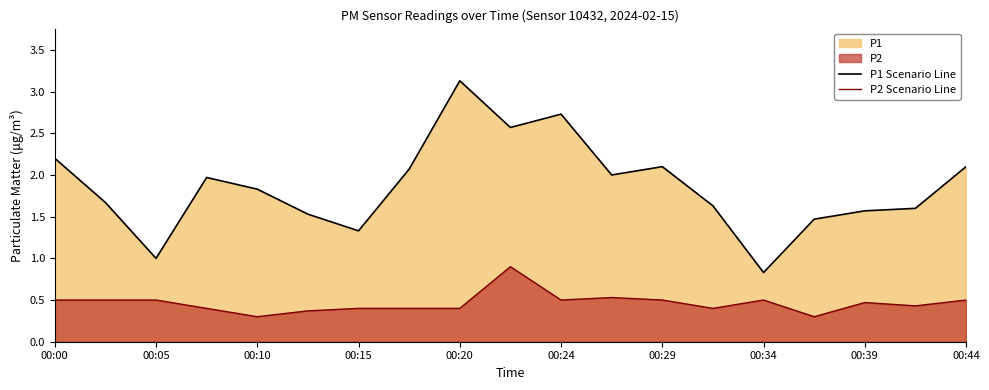

True or false: P1 Scenario Line and P2 Scenario Line cross at least once.

False